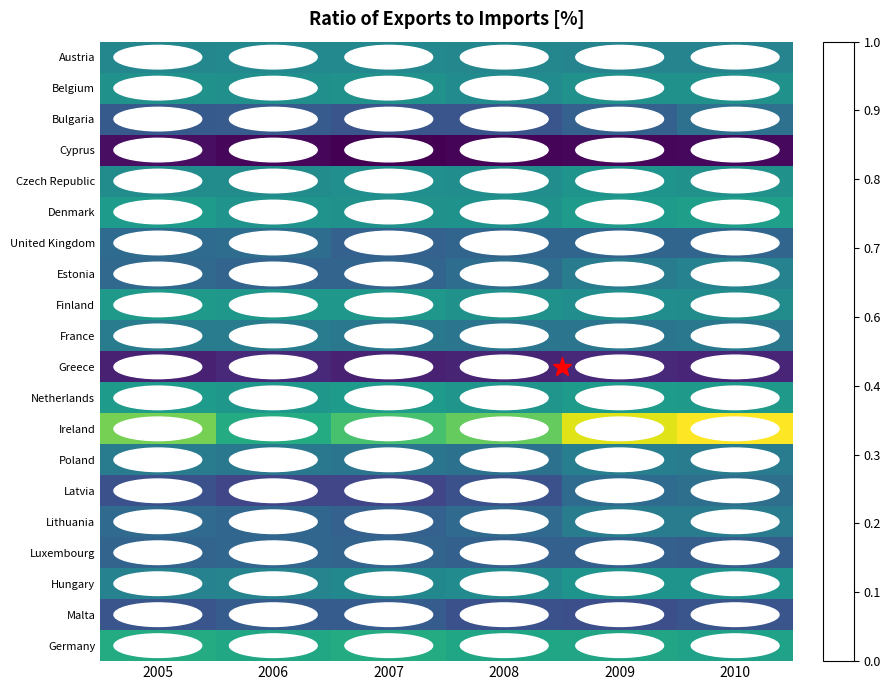

How many distinct data groups are displayed?

20